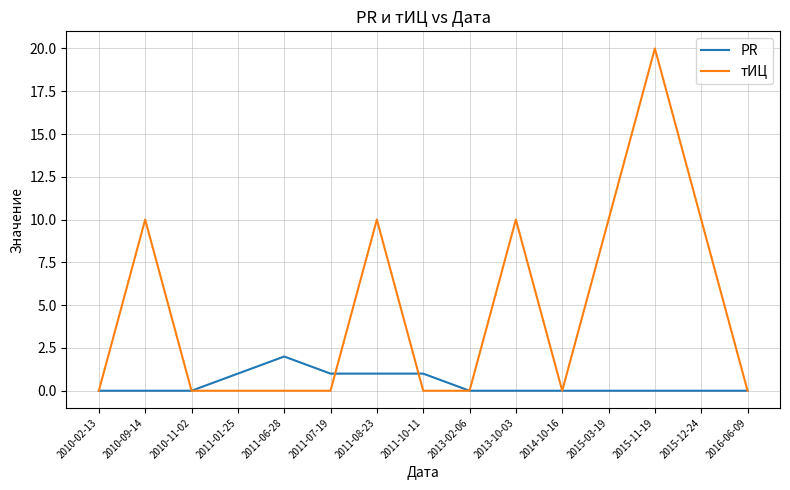

What position from the right is 2011-10-11?

8